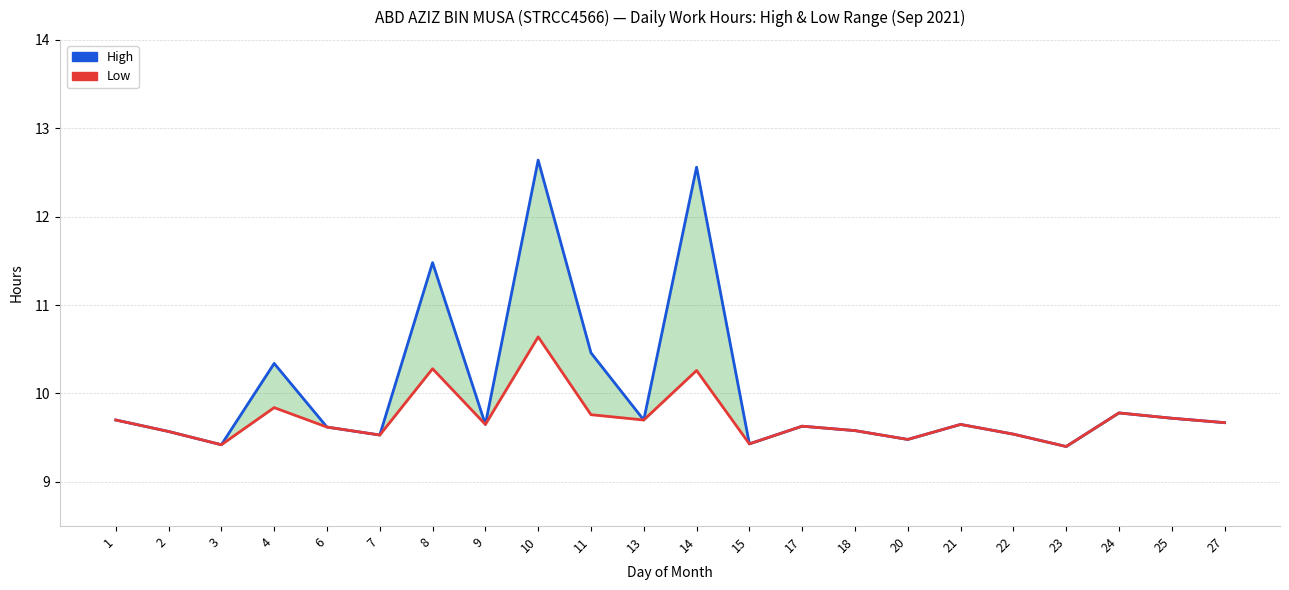

Is the value of High at 25 greater than the value of Low at 15?

Yes